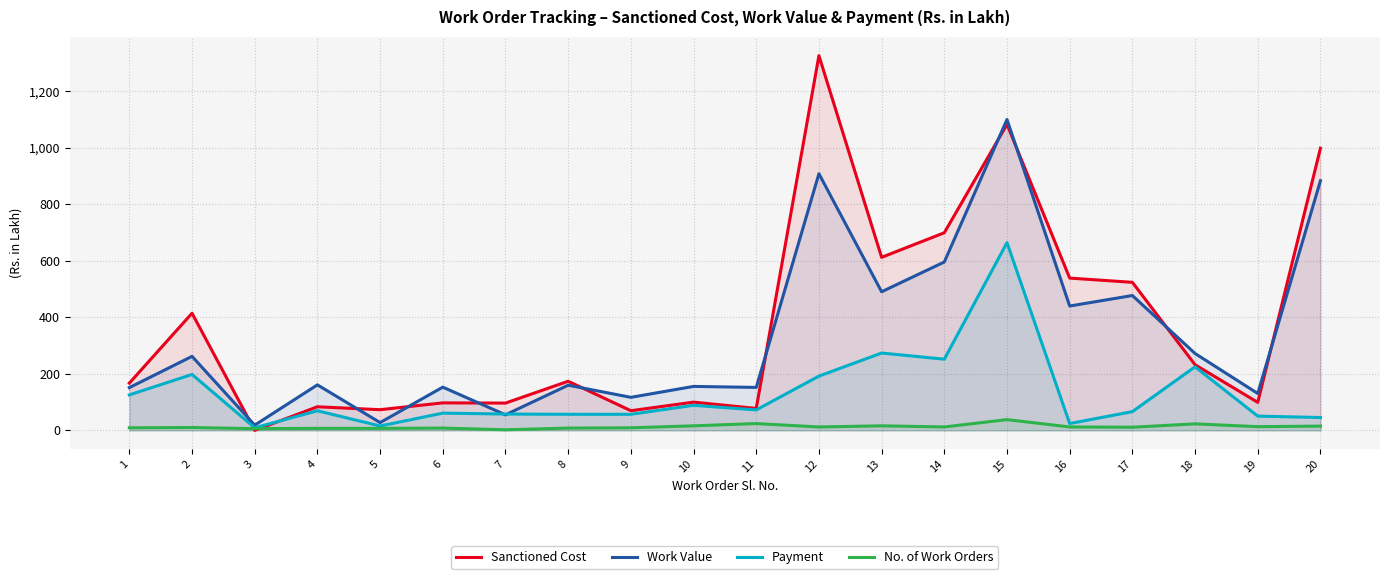

Which series has the largest total across all categories?

Sanctioned Cost